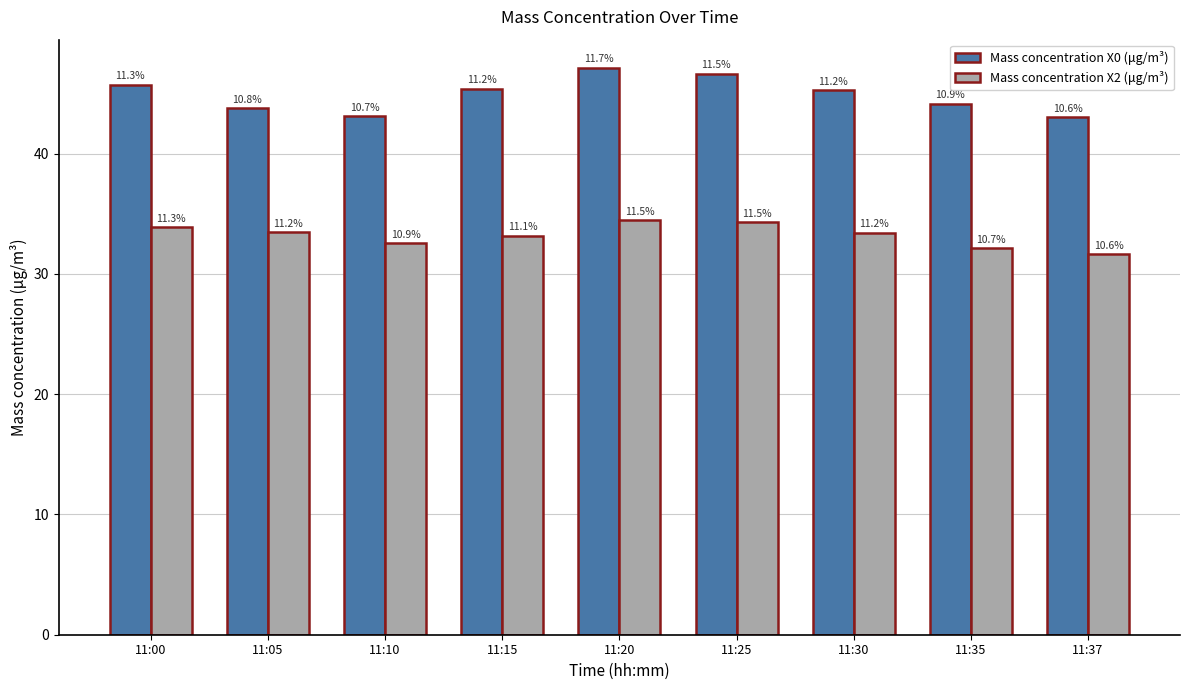

Reading left to right, list all the values displayed in this chart.

Mass concentration X0 (μg/m³): 45.7	43.8	43.1	45.4	47.1	46.6	45.3	44.1	43.0
Mass concentration X2 (μg/m³): 33.9	33.5	32.5	33.1	34.5	34.3	33.4	32.1	31.6